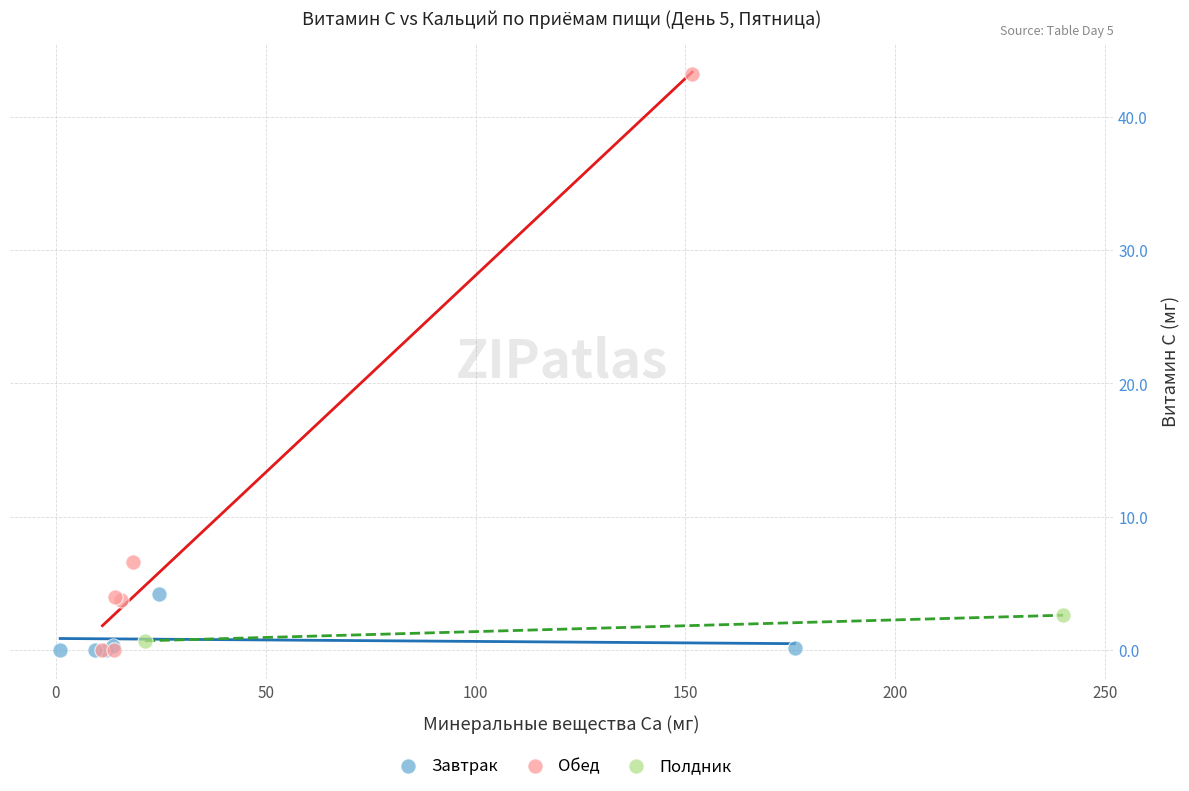

Which series contains the highest Y value?

Обед